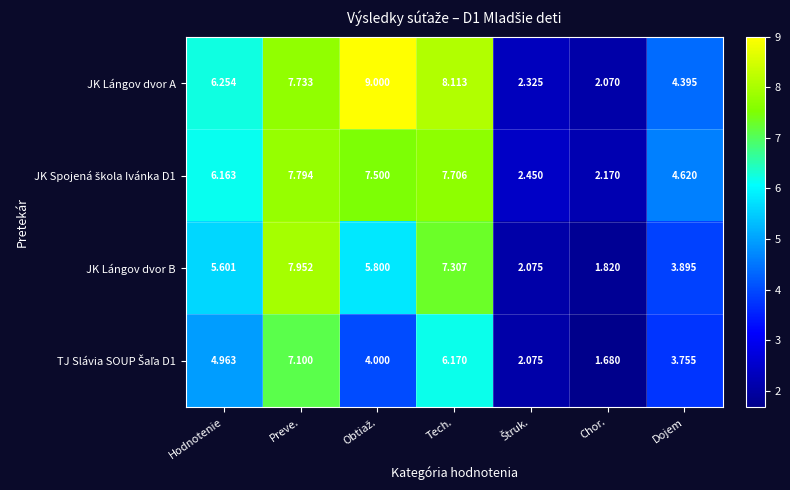

Where does the JK Lángov dvor B series first go above 5?

Hodnotenie